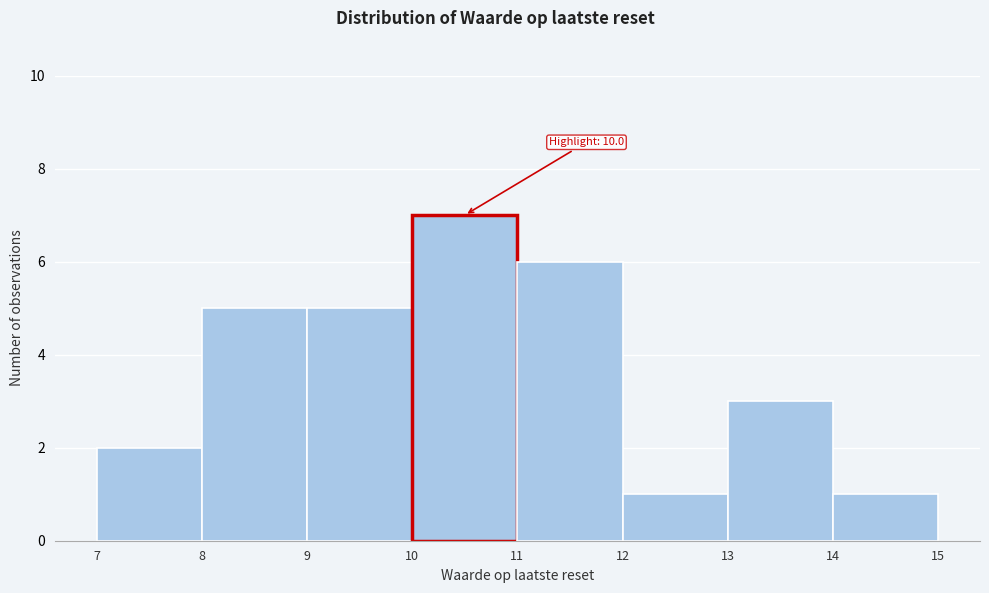

Over which range of the x-axis is the bar tallest?

10 to 11